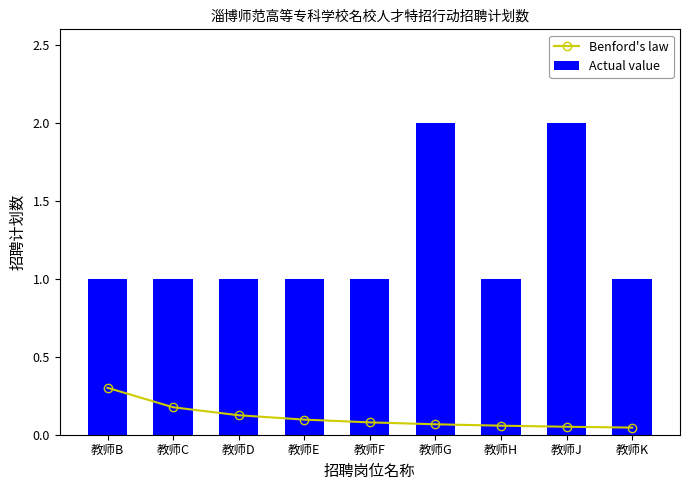

What is the difference between the highest and lowest values at 教师H?

0.9